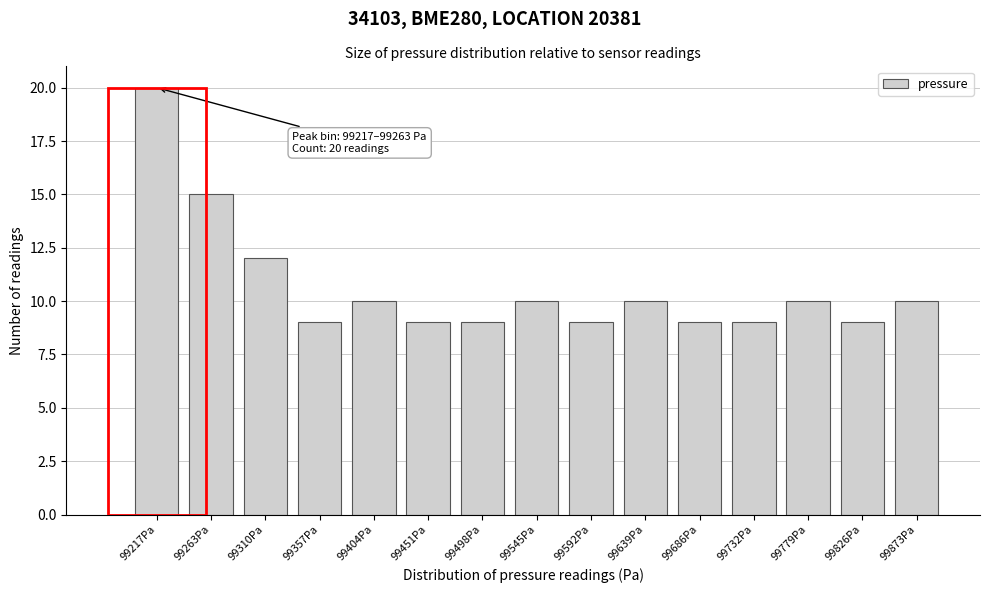

Reading left to right, list all the values displayed in this chart.

99217Pa=20	99263Pa=15	99310Pa=12	99357Pa=9	99404Pa=10	99451Pa=9	99498Pa=9	99545Pa=10	99592Pa=9	99639Pa=10	99686Pa=9	99732Pa=9	99779Pa=10	99826Pa=9	99873Pa=10